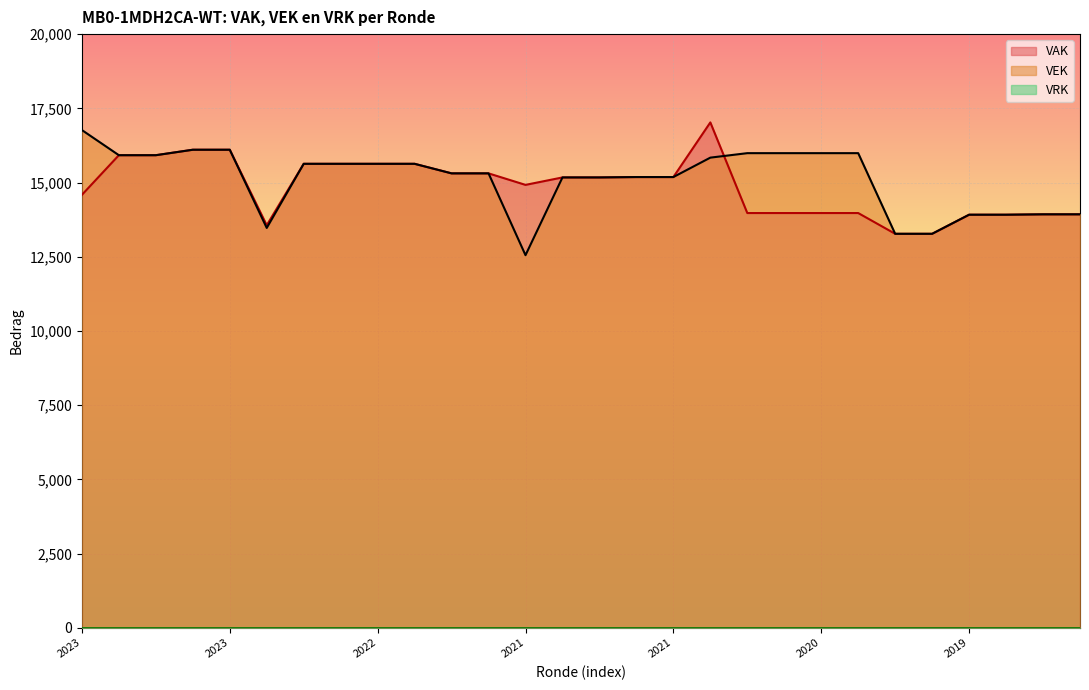

Where is VAK nearest to the value 15148?

2021 1ste aanpassing goedgekeurd